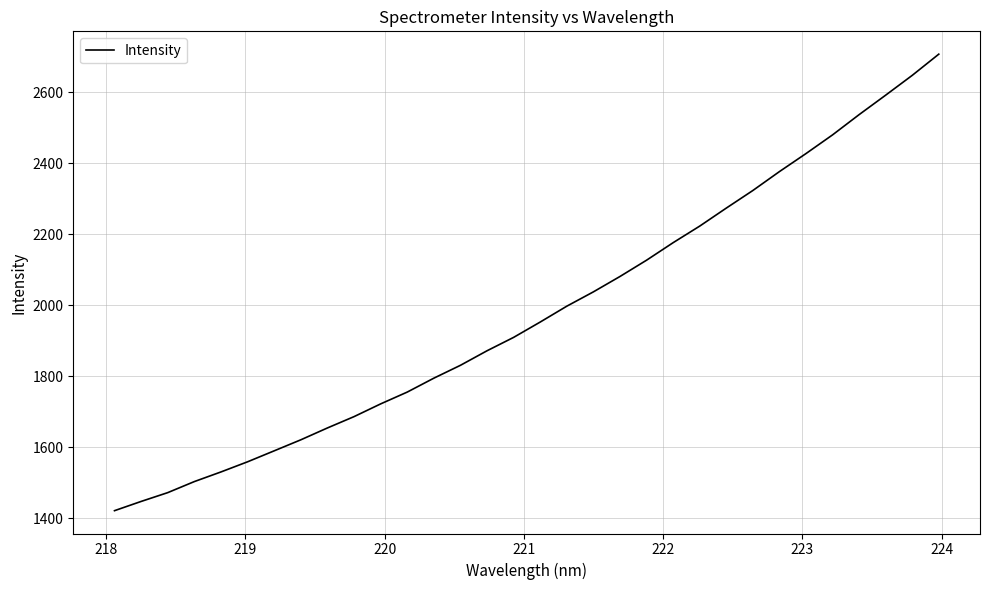

What is the difference between the maximum and minimum values?

1285.0